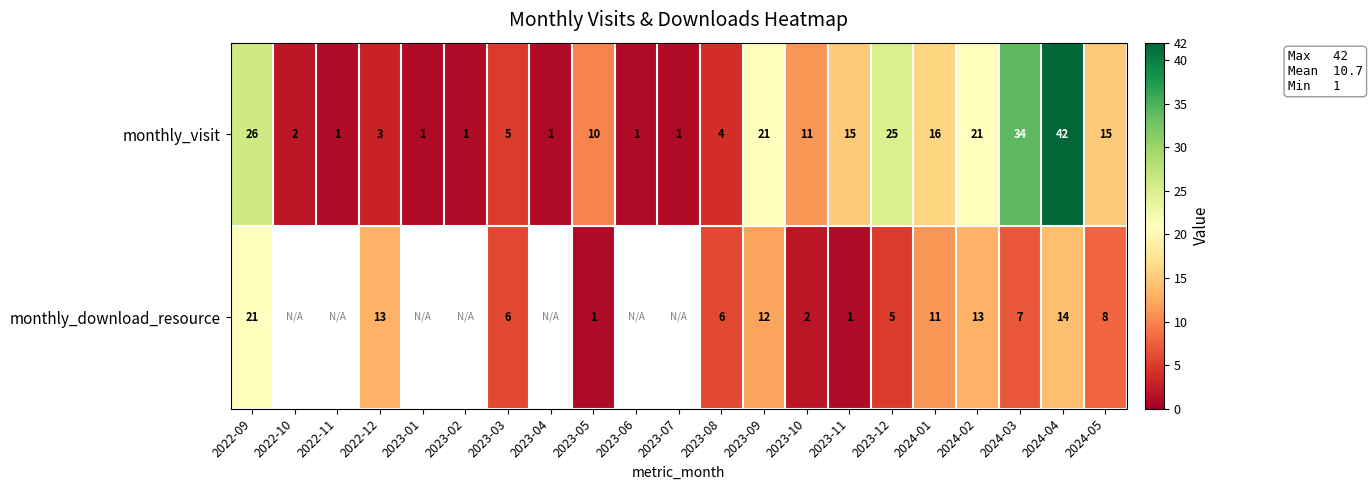

Which category has the lowest value across all series?

2022-11